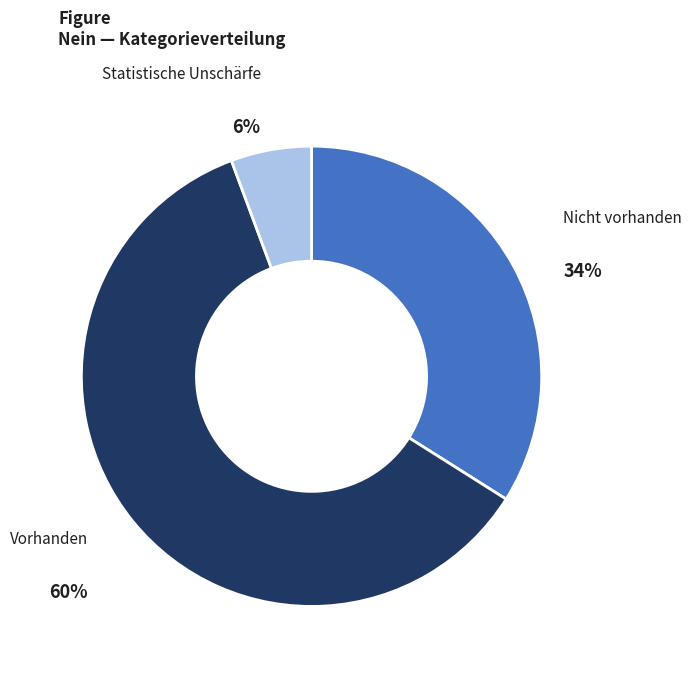

To the nearest percent, what percentage of the pie is Statistische Unschärfe?

6%